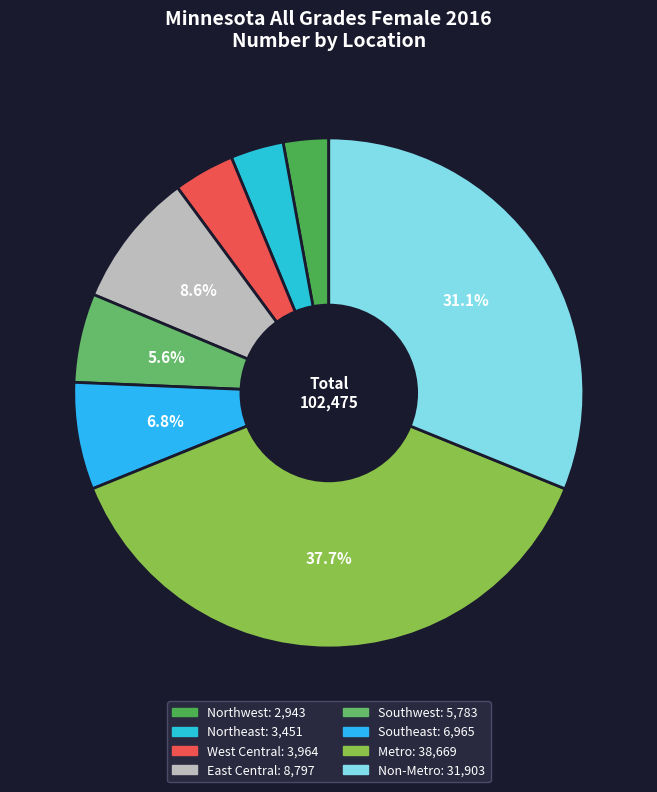

To the nearest percent, what is the difference between the Southeast and Northeast slice percentages?

3%